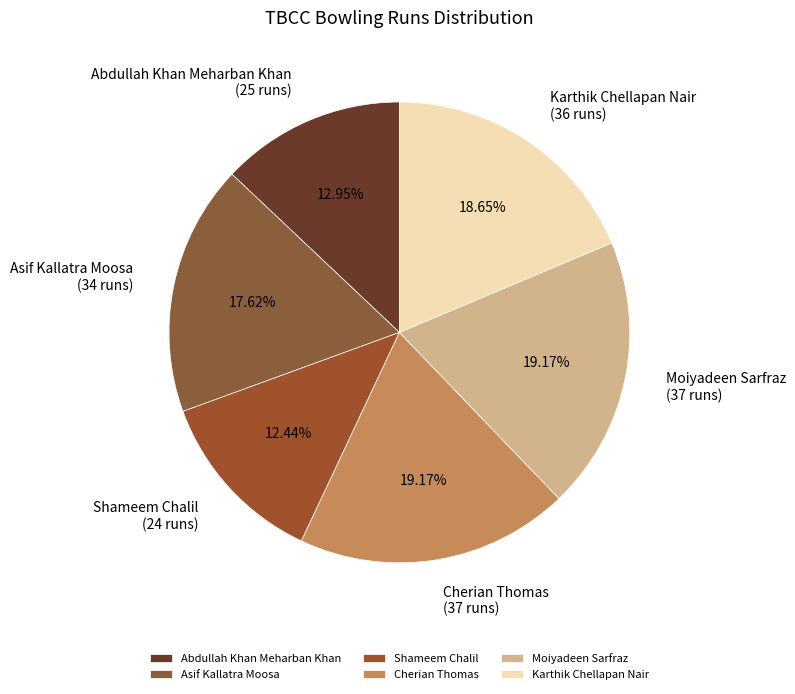

Is there a majority slice in this chart?

No